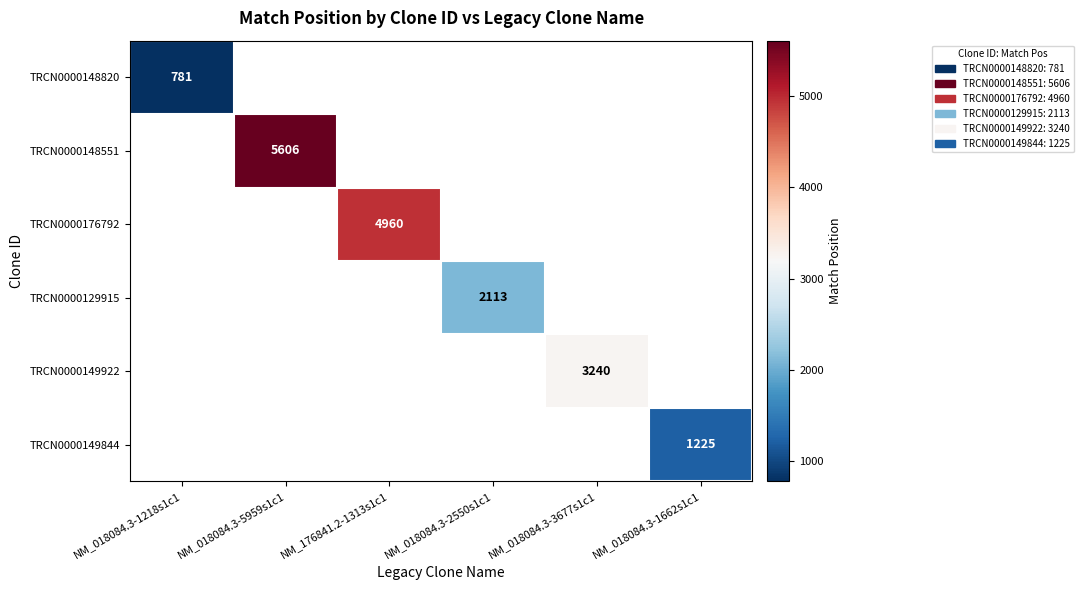

True or false: TRCN0000176792 has a value of 4960 at NM_176841.2-1313s1c1.

True